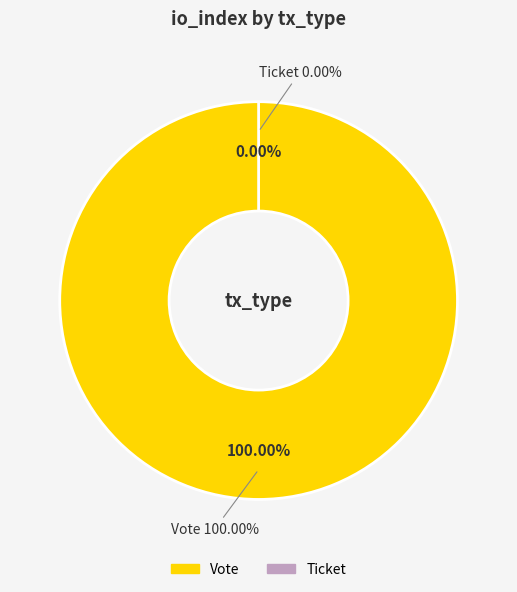

Which category accounts for the majority?

Vote